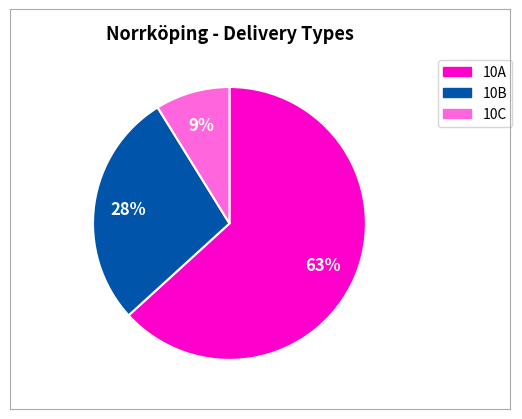

What is the ratio of the value at 10B to the value at 10A?

0.4